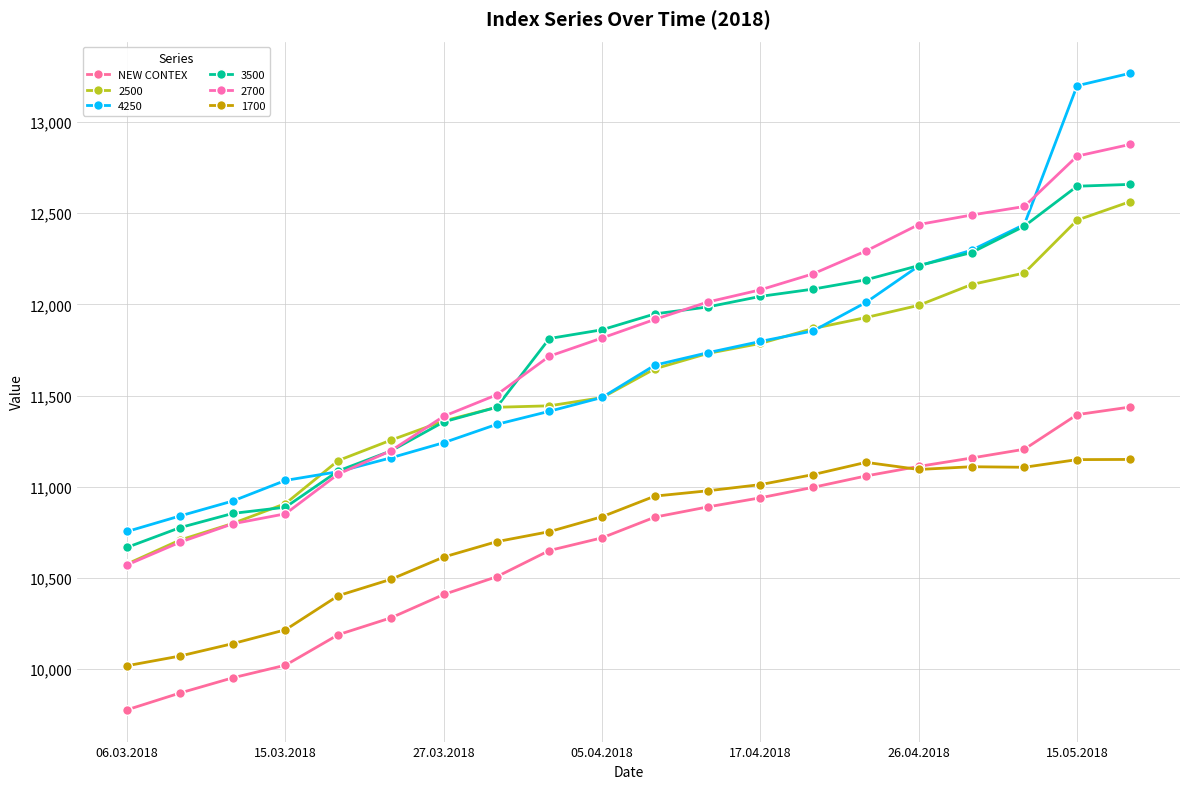

Is this an area chart (filled region under the line)?

No